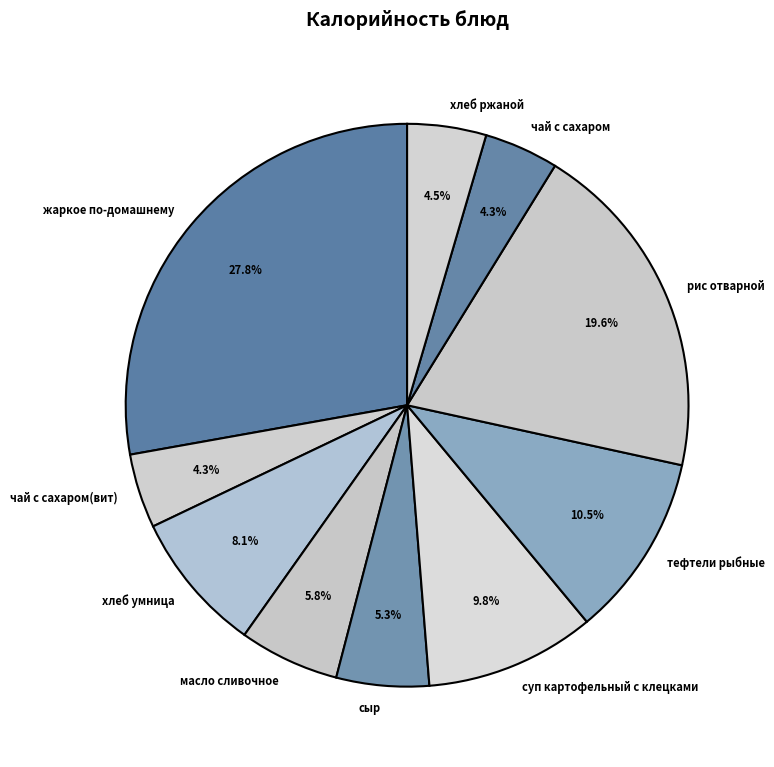

How much of the chart is everything except тефтели рыбные?

89.5%